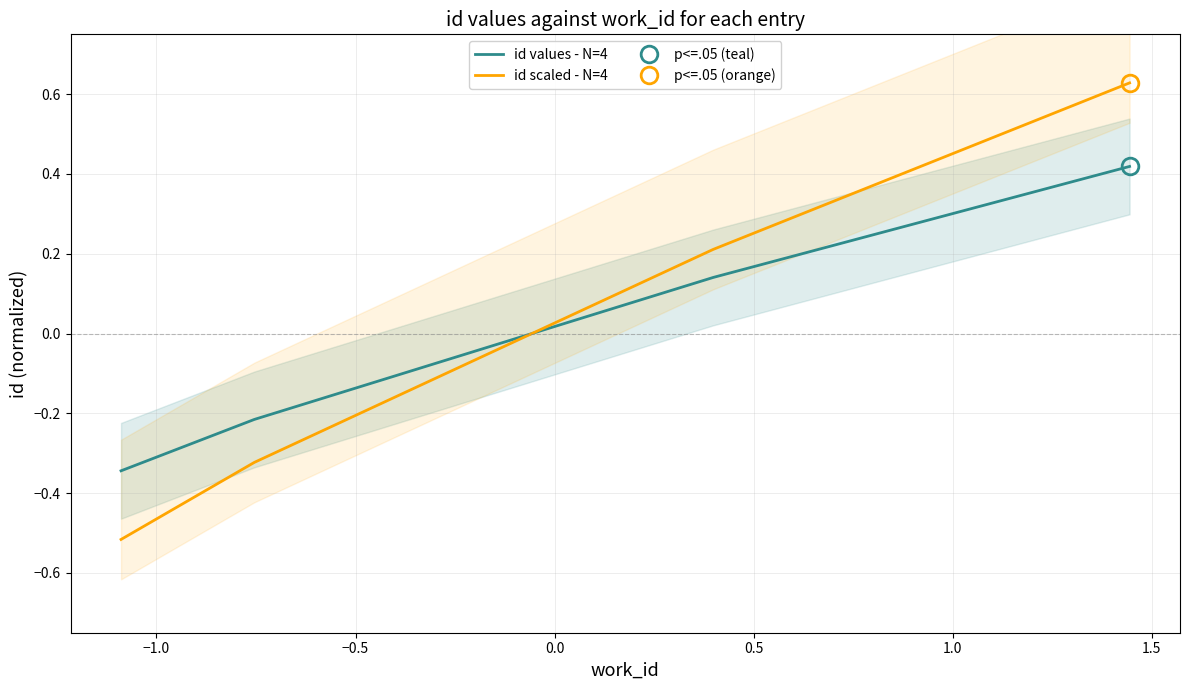

True or false: id values - N=4 and id scaled - N=4 intersect in this chart.

True